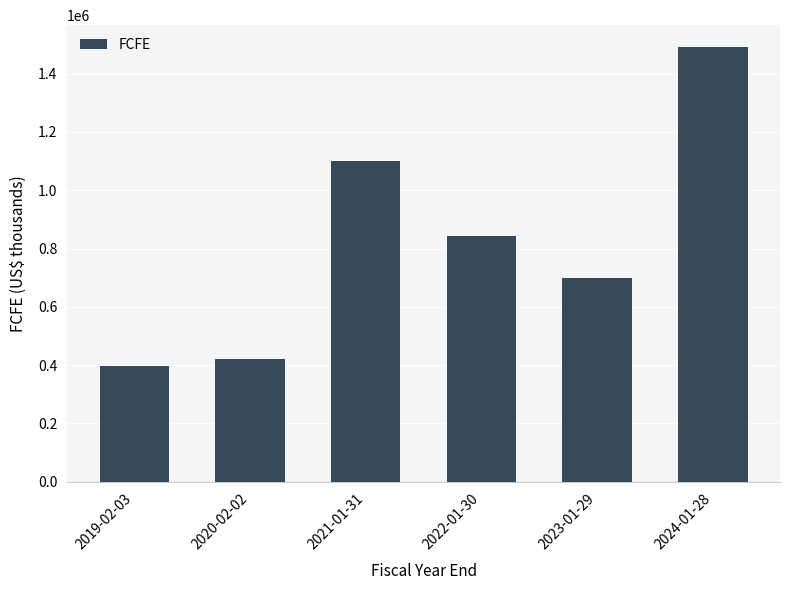

What is the ratio of the value at 2023-01-29 to the value at 2024-01-28?

0.5